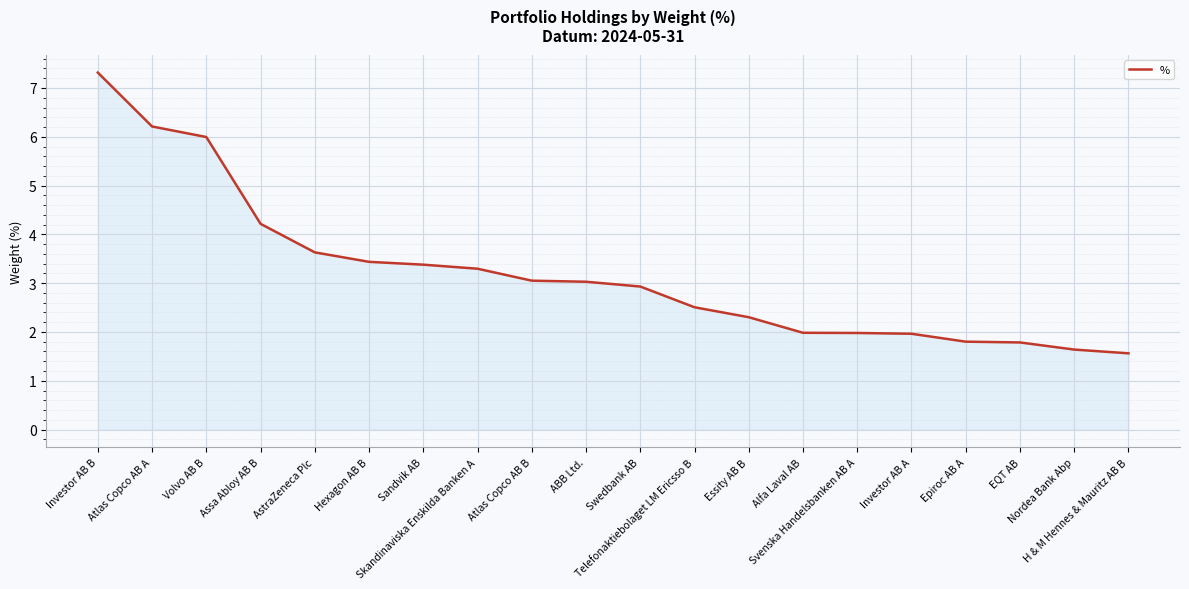

Where does the data first go above 3?

Investor AB B